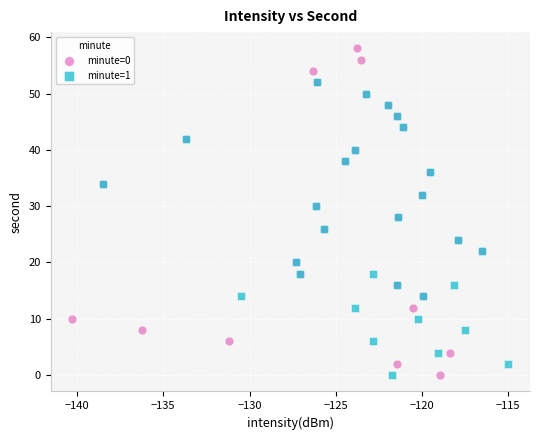

Which series has the widest spread of Y values?

minute=0